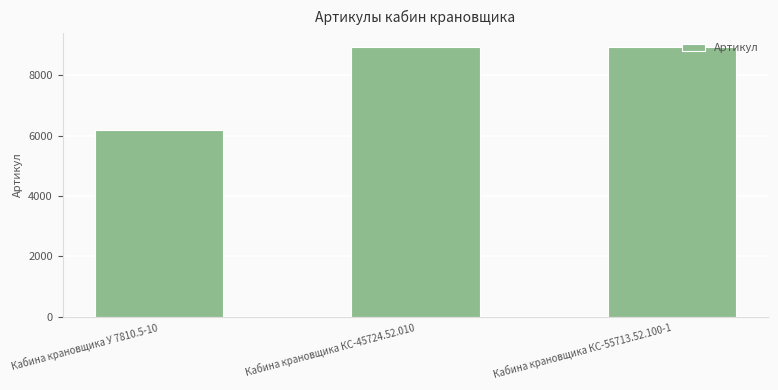

Count the number of data series in this chart.

1